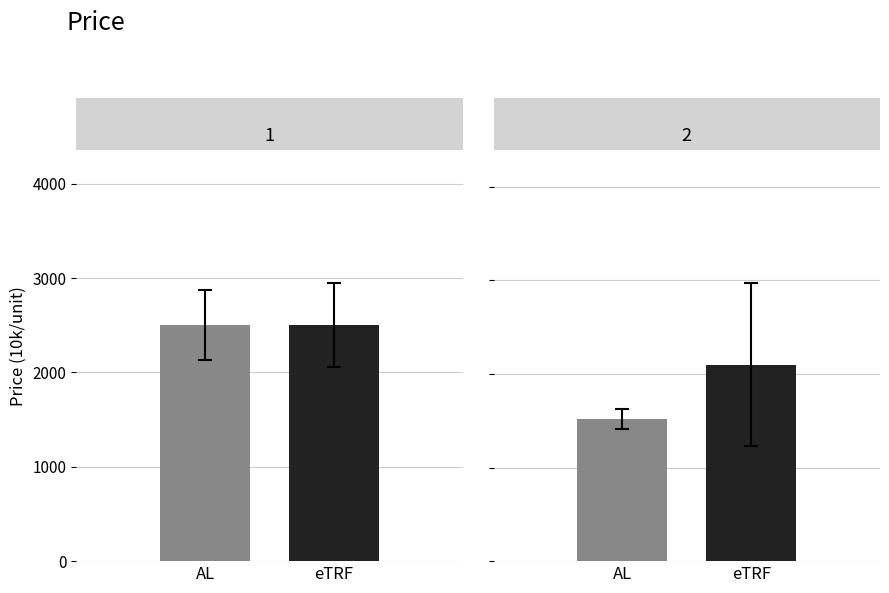

What is the average value of the AL series?

2010